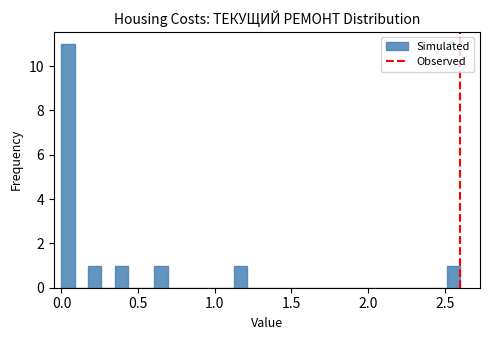

Around what value on the x-axis is the tallest bar? Give the approximate position of its centre, as read against the axis.

0.05